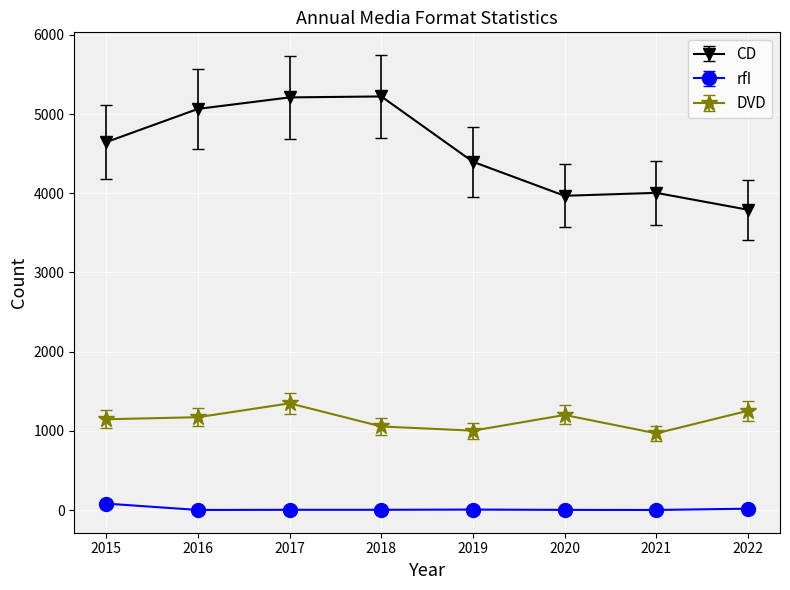

What is the sum of all rfI values?

122